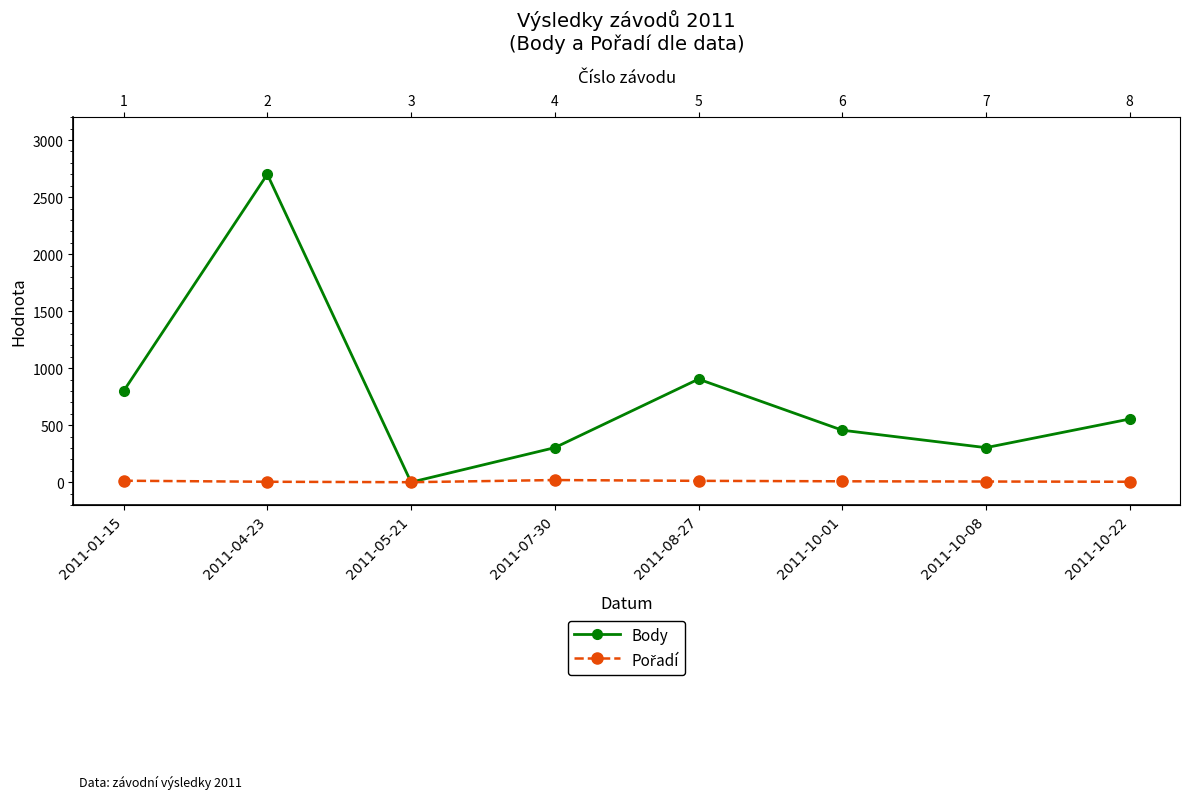

What is the difference between the Pořadí values at 2011-10-01 and 2011-04-23?

4